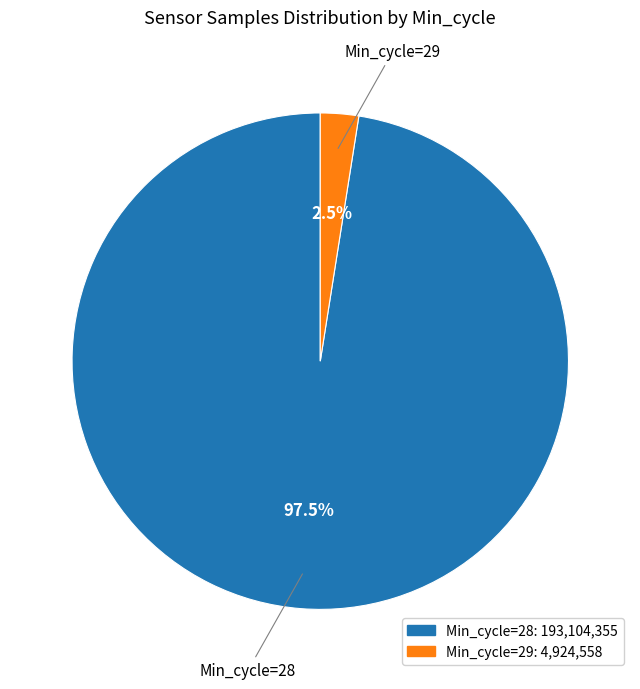

How many slices are in this pie chart?

2